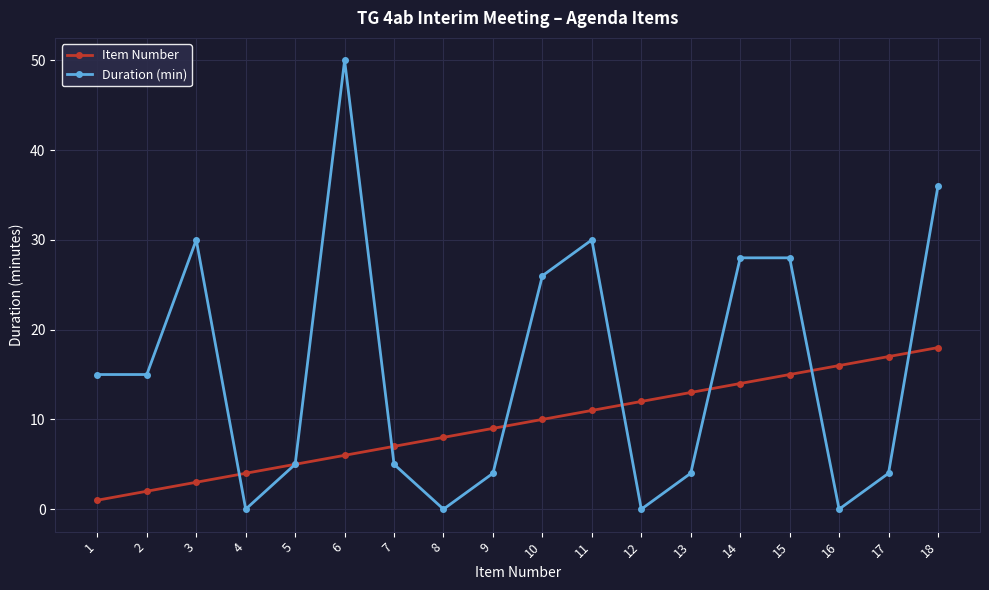

Between 2 and 6, which series saw the biggest shift?

Duration (min)